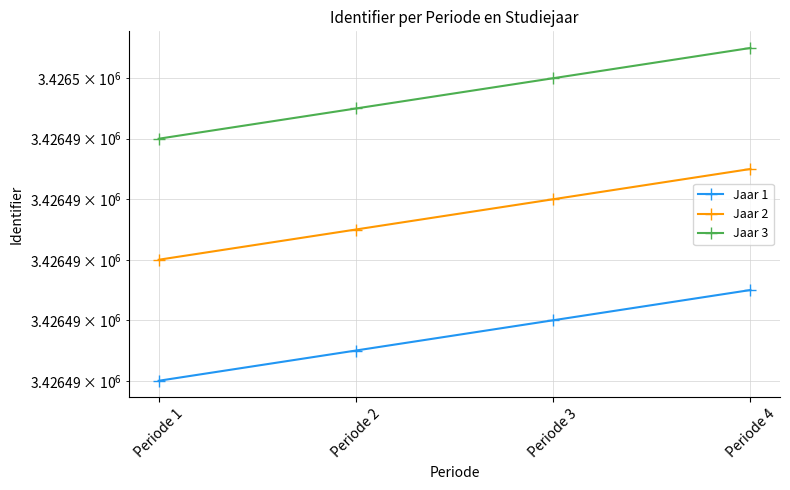

What is the sum of the Jaar 2 values at Periode 3 and Periode 2?

6852983